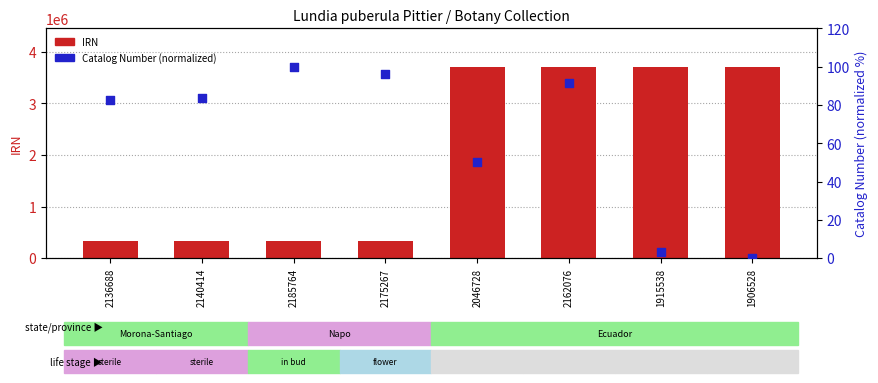

At how many categories does at least one series exceed 3095962?

4